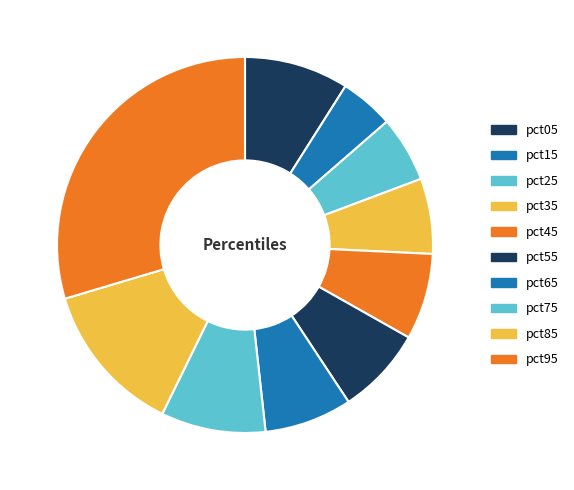

How many slices are in this pie chart?

10